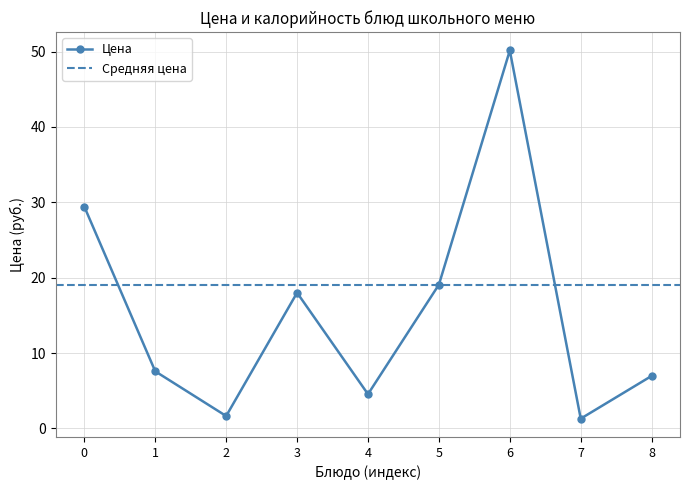

True or false: Цена has more than 2 interior local peaks.

False